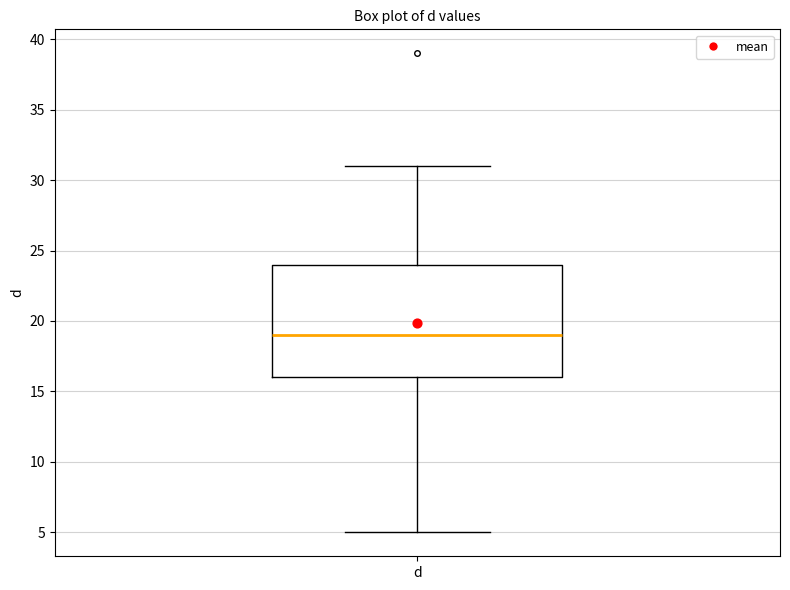

Where does the upper whisker of the box for d end on the y-axis? The values are not printed on the chart, so give them approximately, as read against the axis.

31